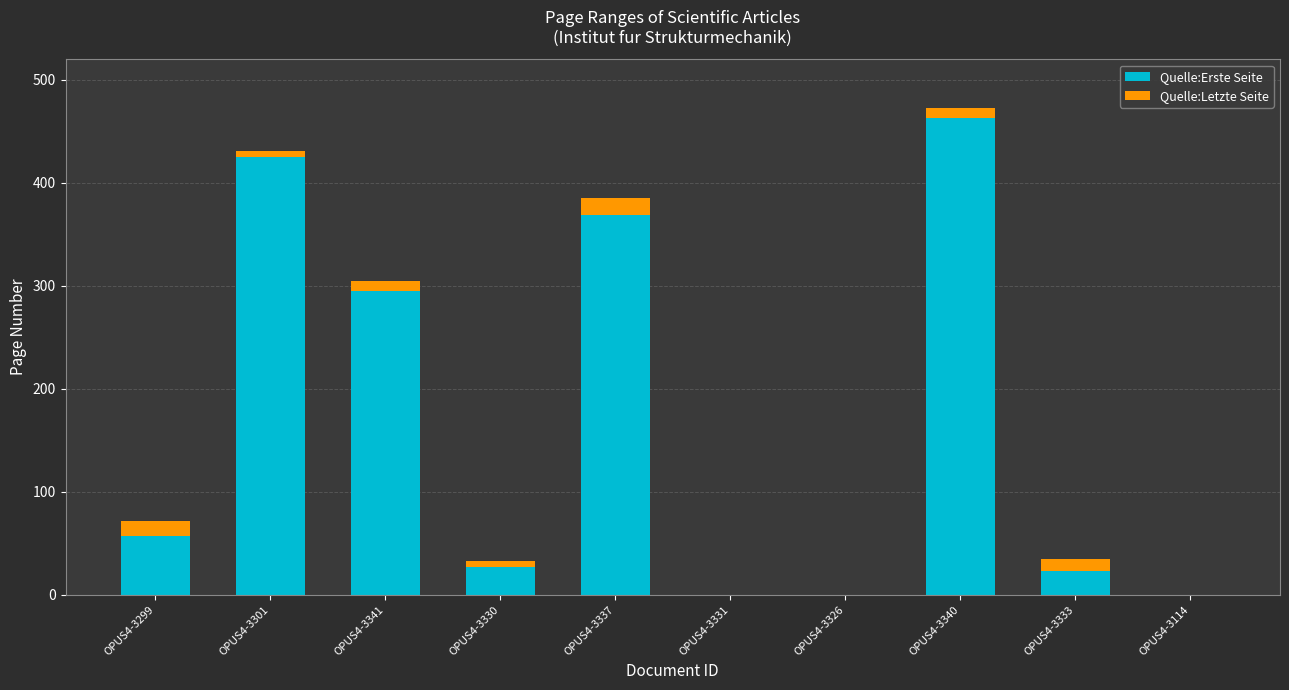

What is the highest value of the Quelle:Erste Seite series?

463